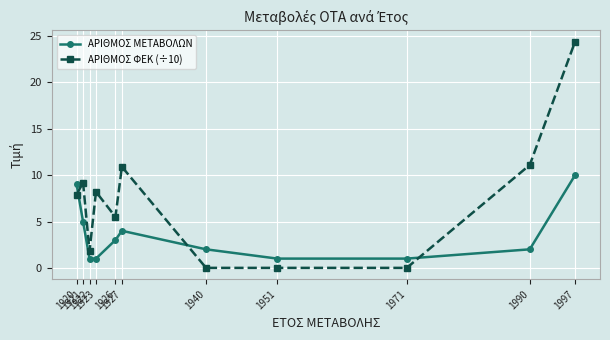

Is the value of ΑΡΙΘΜΟΣ ΜΕΤΑΒΟΛΩΝ at 1990 greater than the value of ΑΡΙΘΜΟΣ ΦΕΚ (÷10) at 1940?

Yes